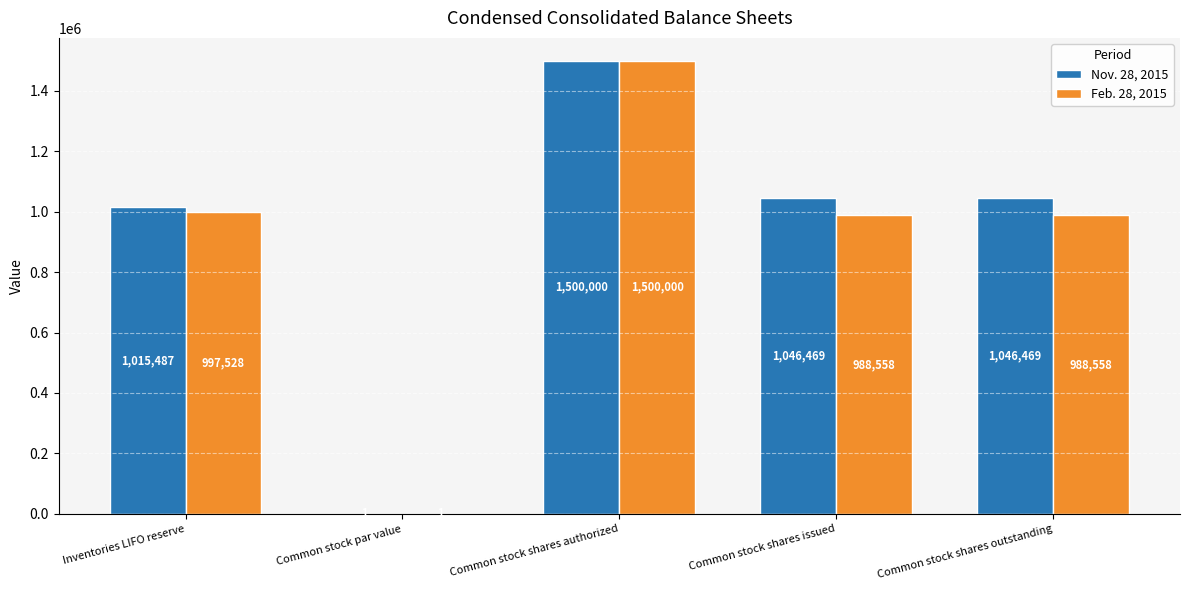

What is the greatest value displayed?

1500000